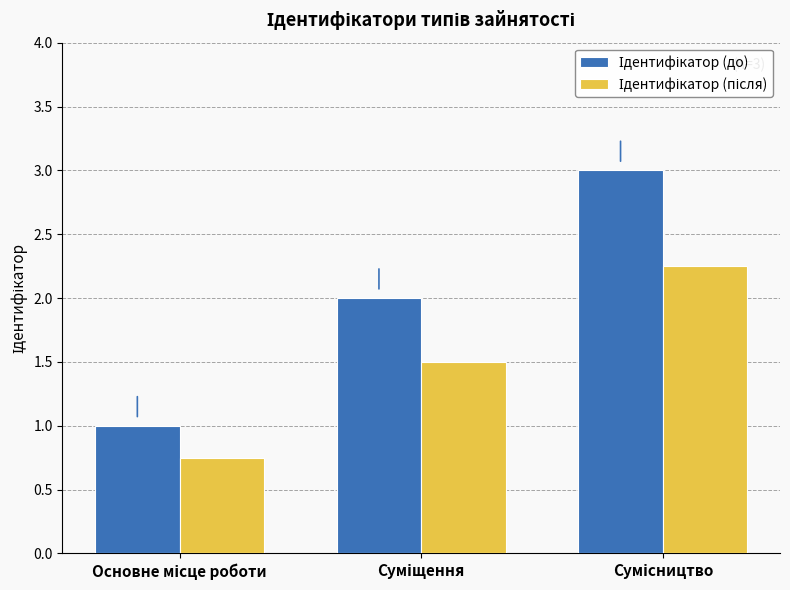

What is the greatest value displayed?

3.0